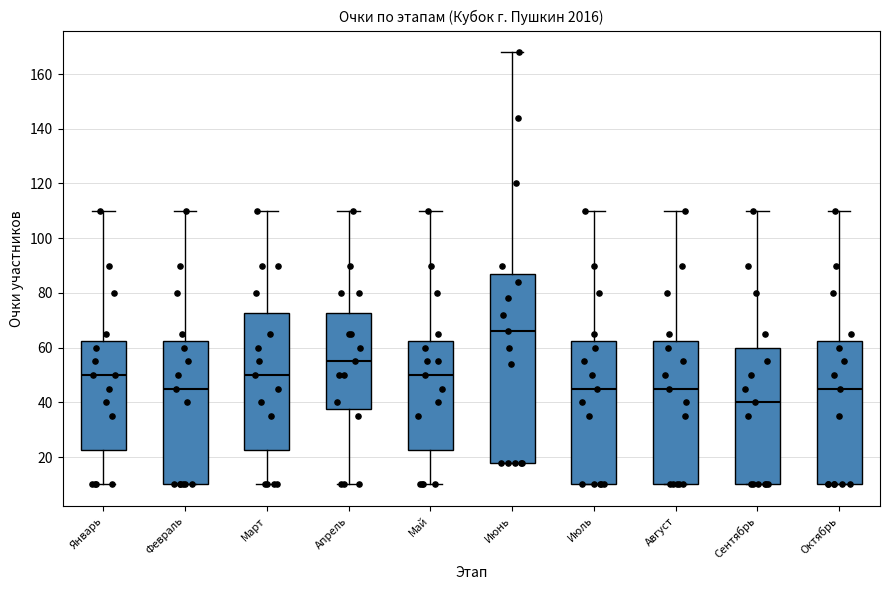

Which box has the highest median line?

Июнь